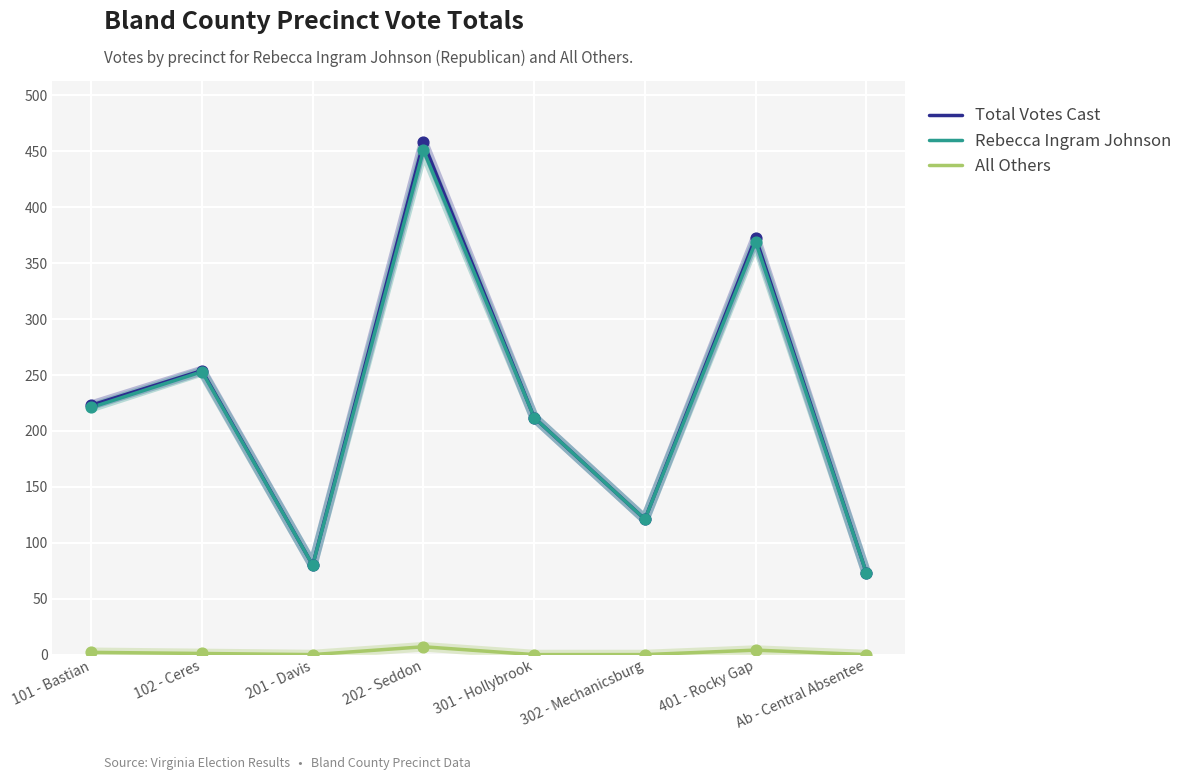

At which category is the sum across all series the highest?

202 - Seddon